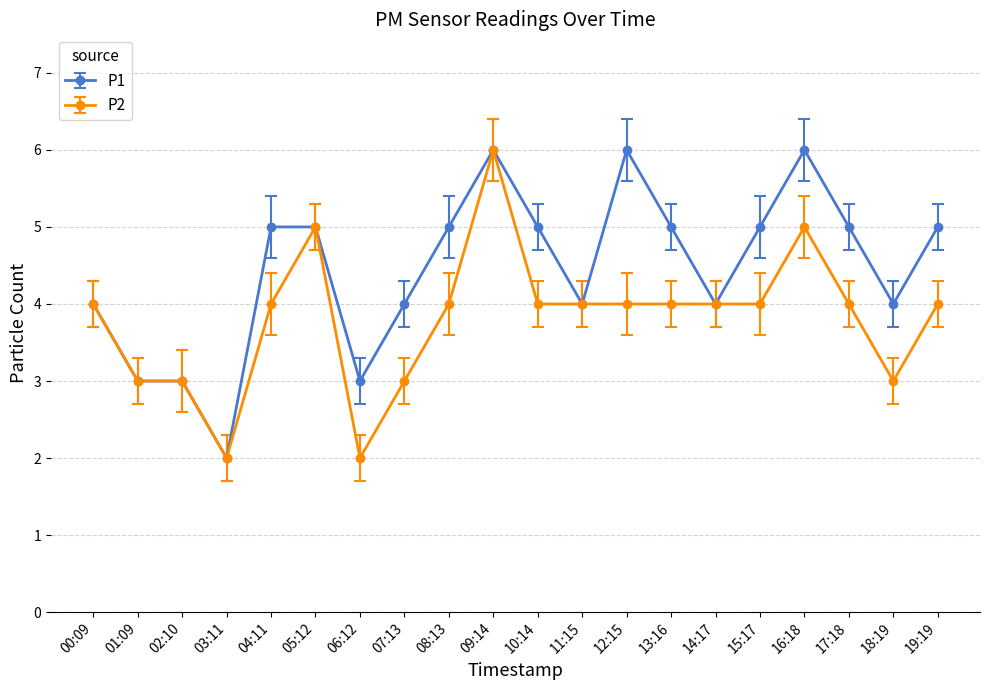

True or false: P2 has more than 1 points higher than both neighbors.

True